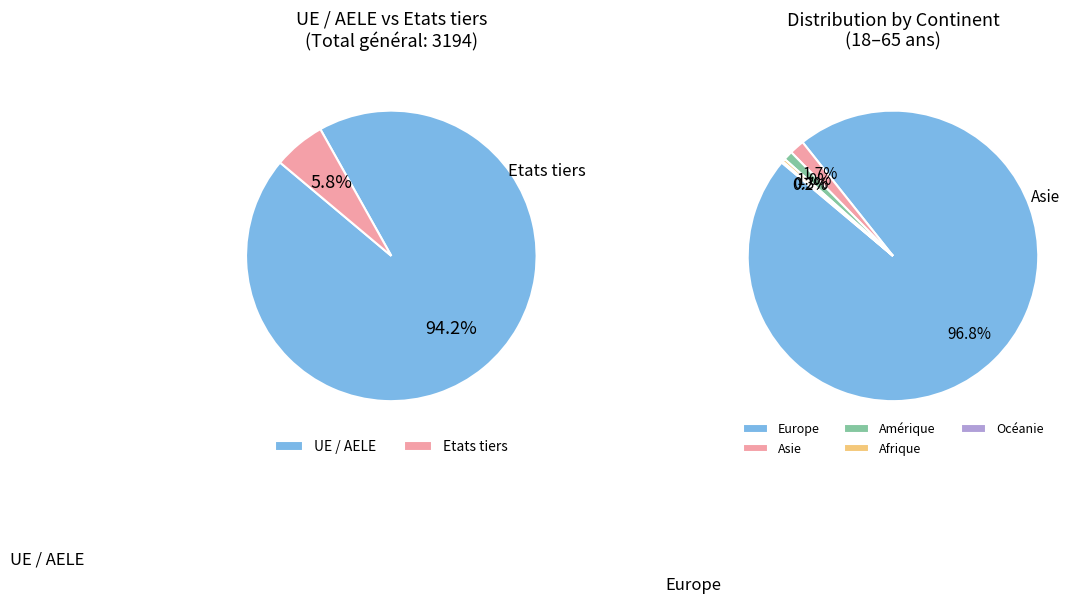

How many segments does this pie chart have?

5